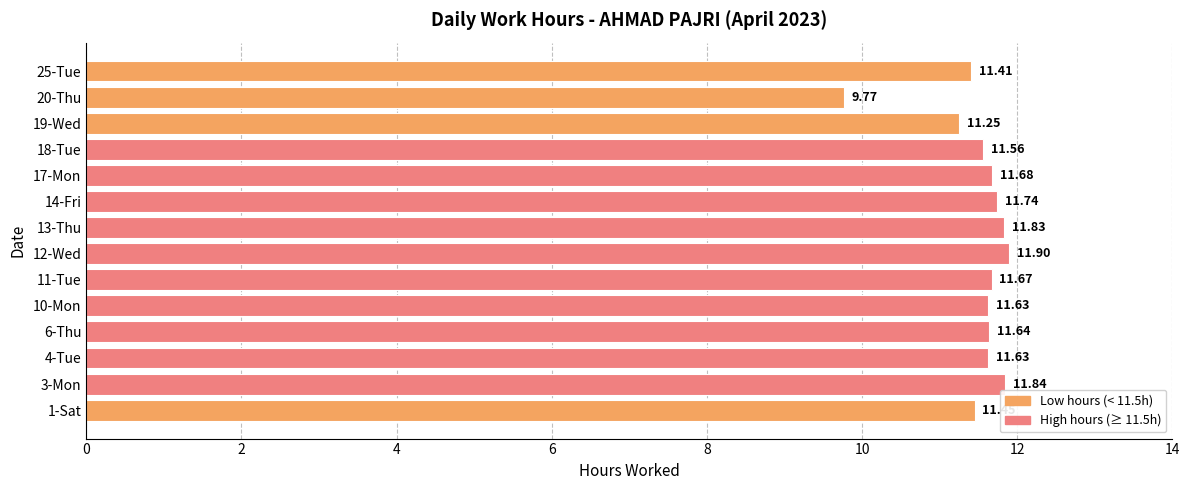

What is the average value?

11.5